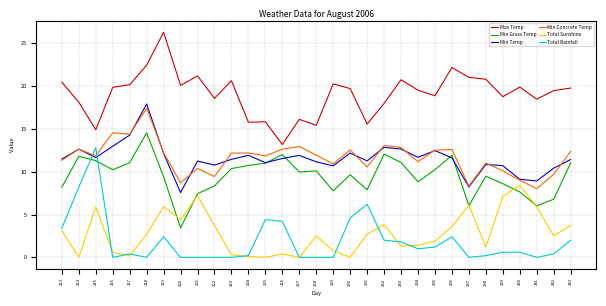

At which category does Min Temp reach its first local valley?

215